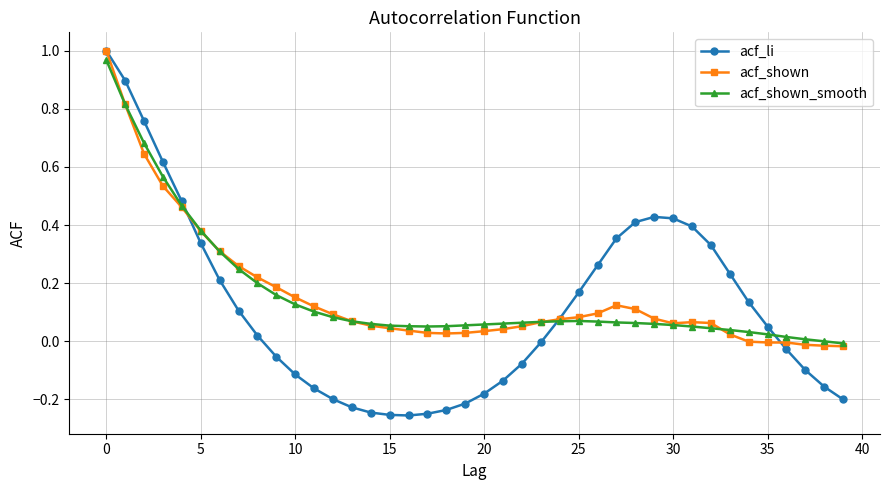

Which series has the largest range (max minus min)?

acf_li